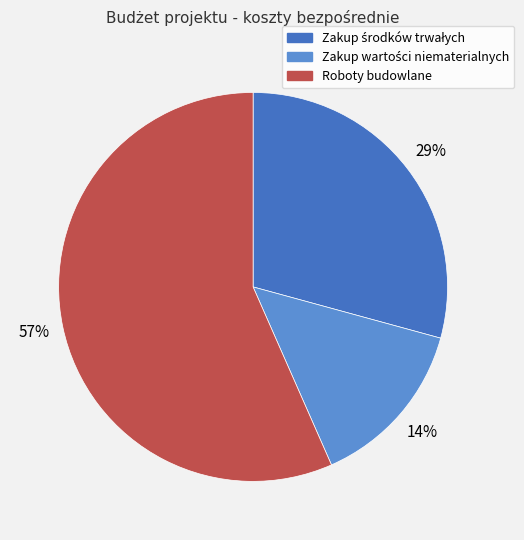

To the nearest percent, what is the average slice percentage?

33%